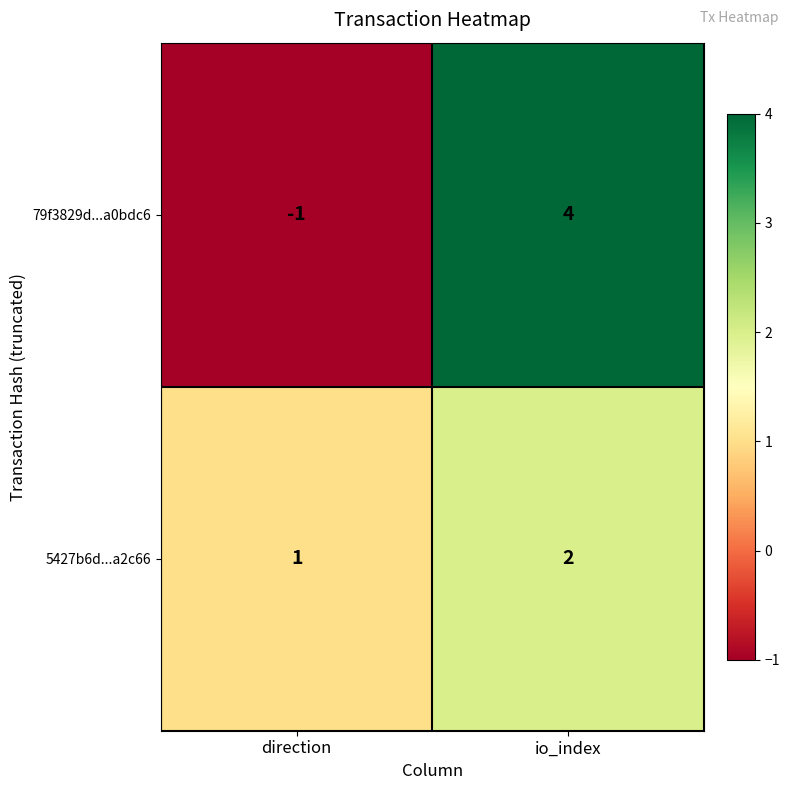

Rank the series at io_index from lowest to highest value.

5427b6d...a2c66, 79f3829d...a0bdc6